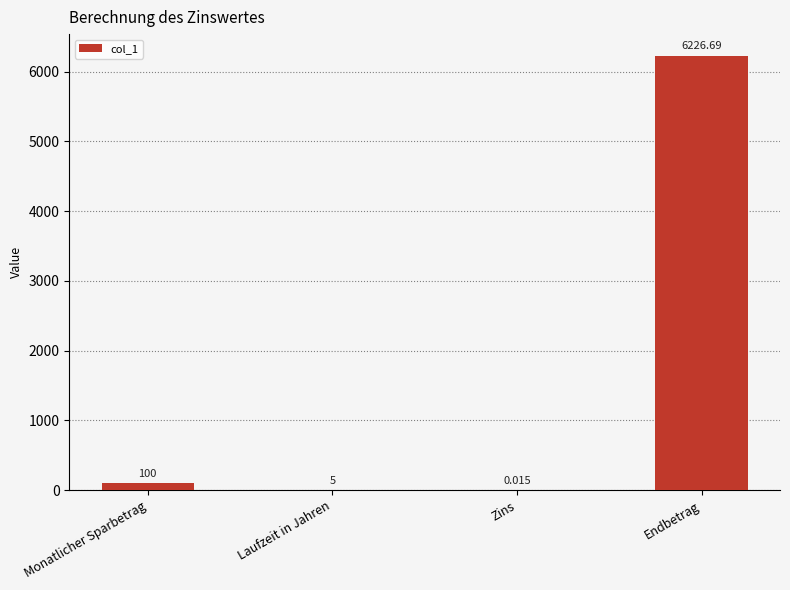

What is the difference between the values at Endbetrag and Zins?

6226.7